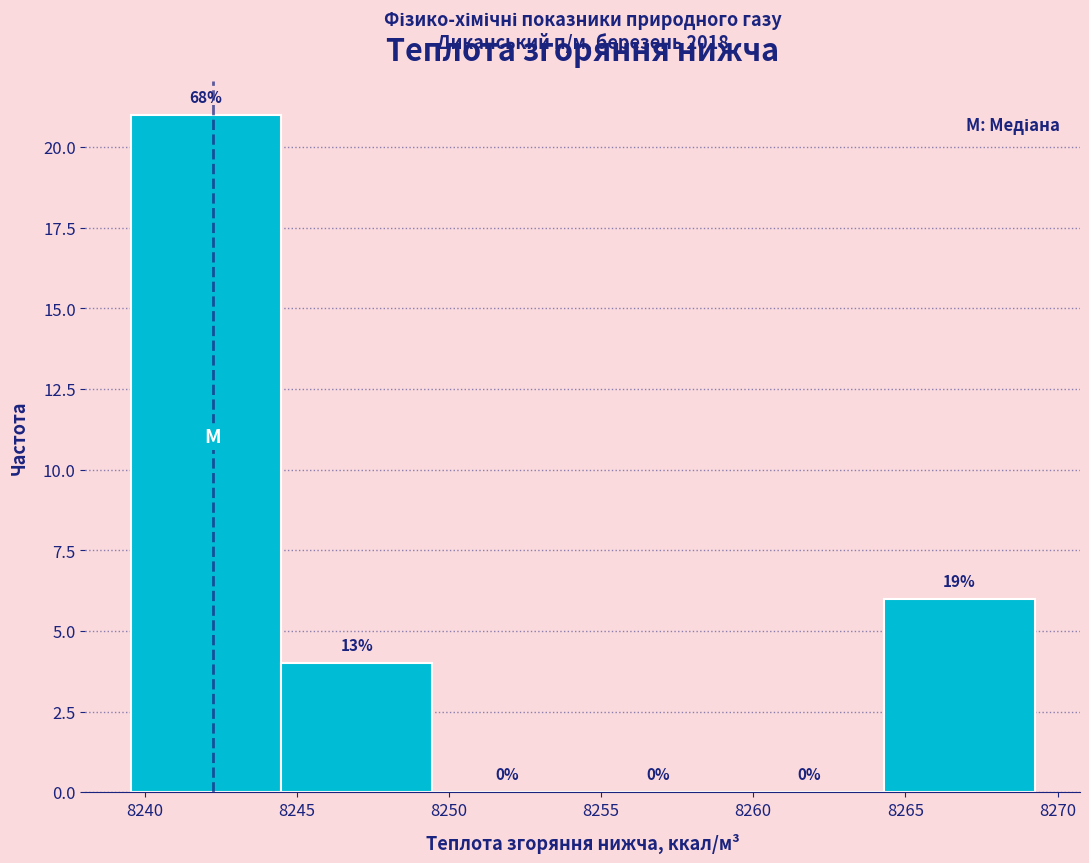

Which range on the x-axis has the tallest bar?

8239.5 to 8244.5